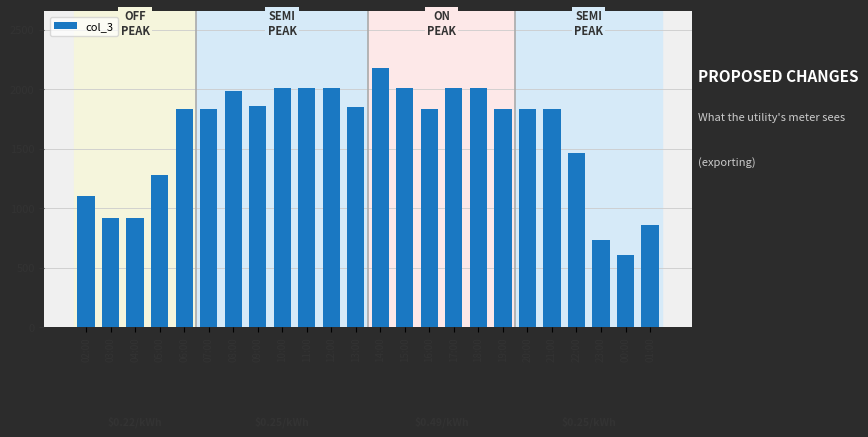

What is the maximum value shown in the chart?

2175